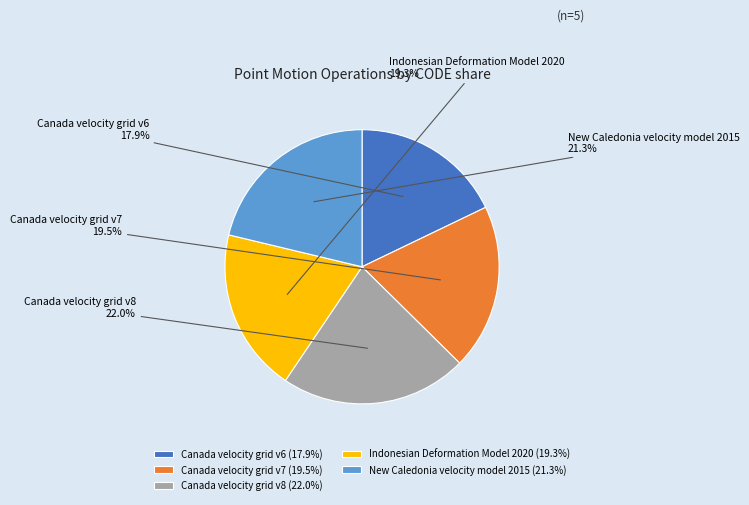

Is Canada velocity grid v7 the majority of the pie?

No